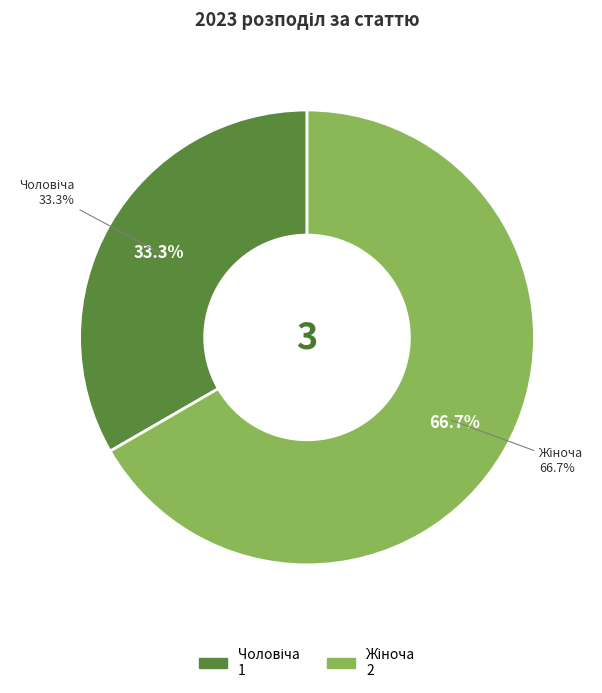

Approximately how many times larger is the value at Чоловіча compared to Жіноча?

0.5